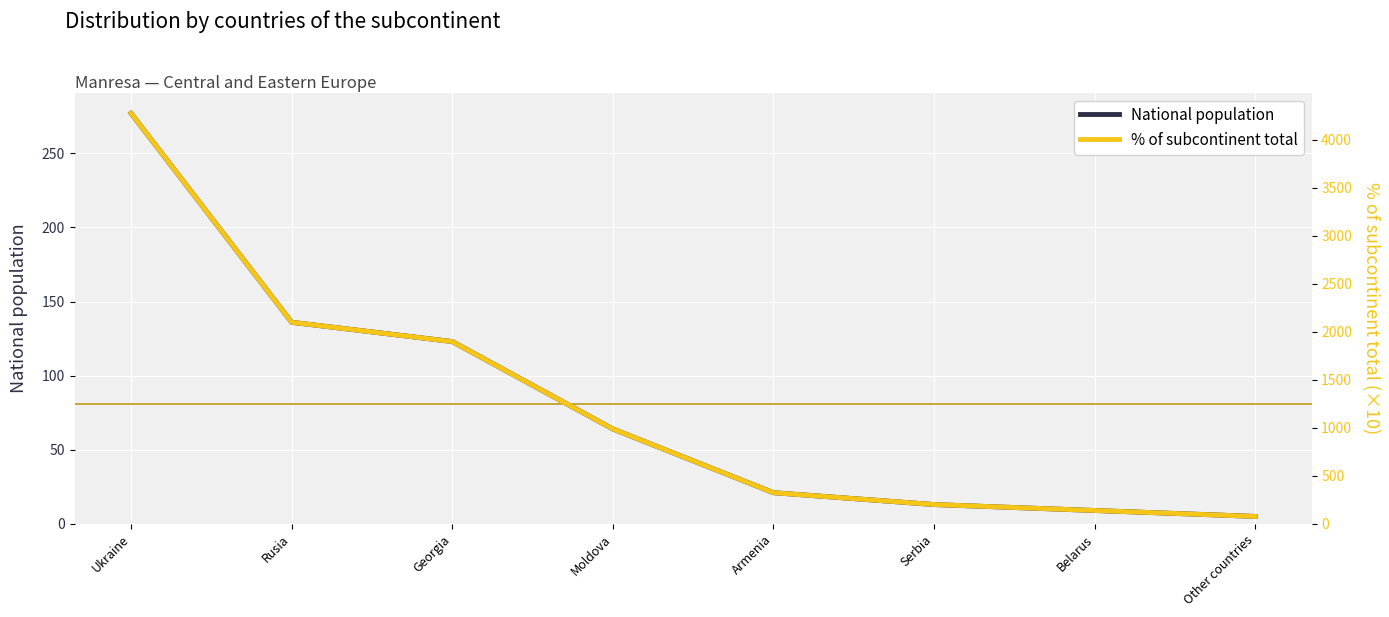

Where does the % of subcontinent total series first go above 988?

Ukraine